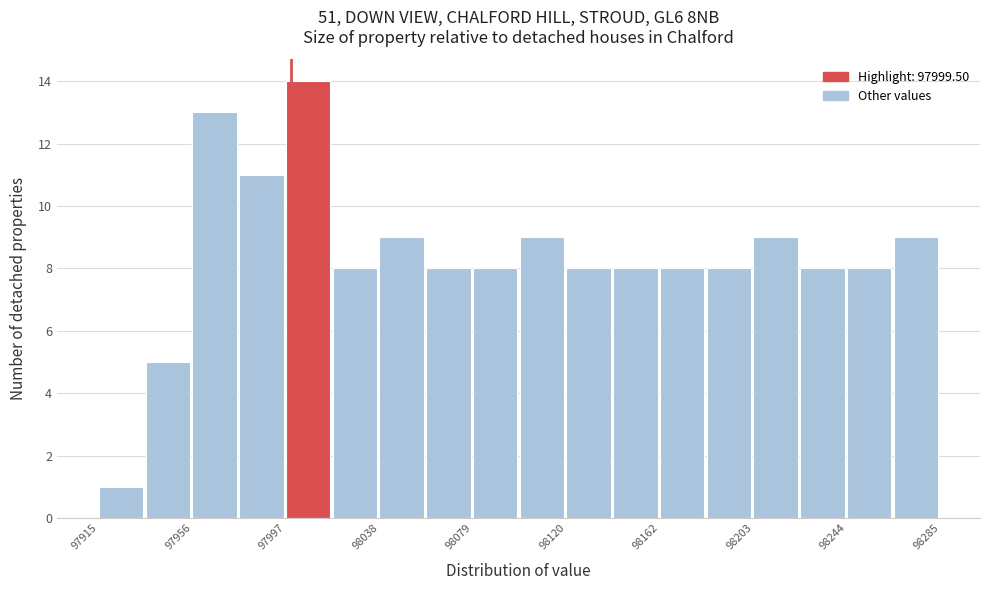

How tall is the bar that spans 97915 to 97935 on the x-axis? Neither the bar edges nor the heights are printed on the chart, so give them approximately, as read against the axes.

1